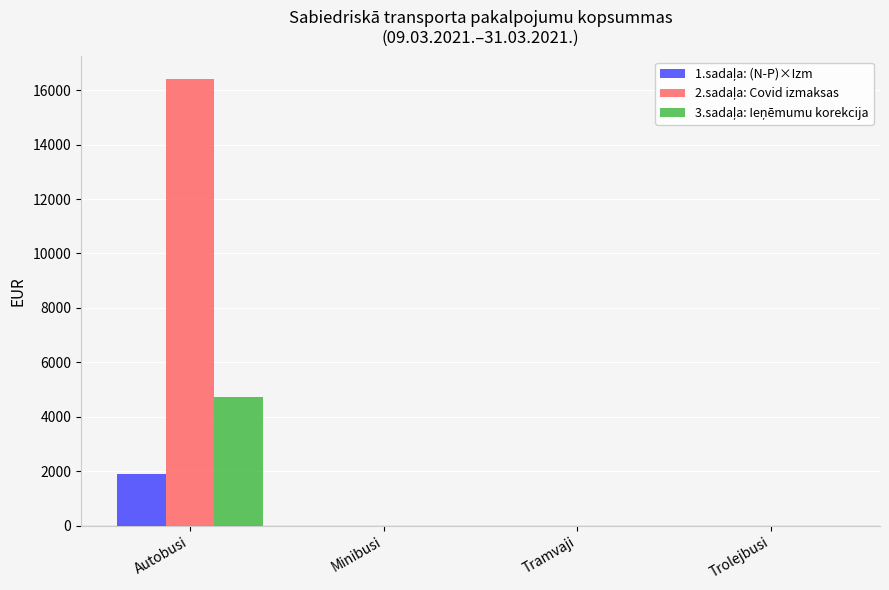

At which category is the sum across all series the highest?

Autobusi